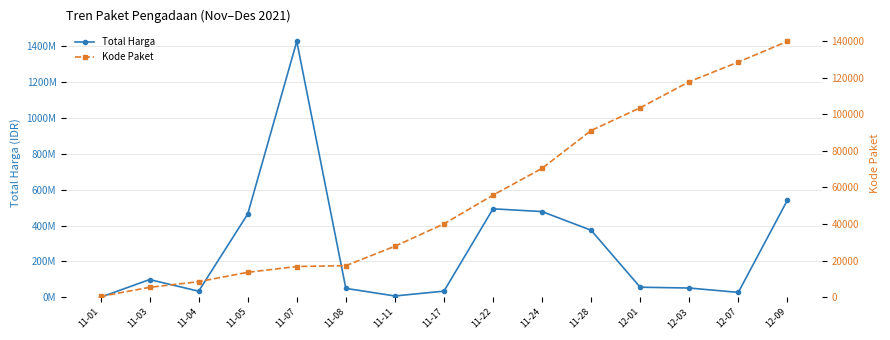

In Total Harga, how many points are lower than both neighbors (excluding endpoints)?

3